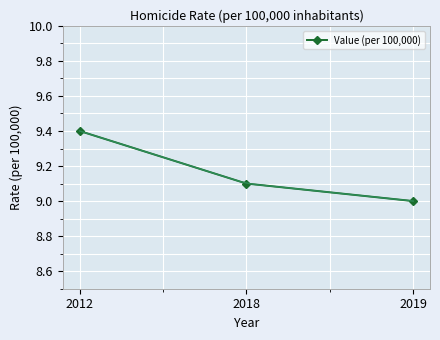

What is the value of the 2nd point from the left?

9.1